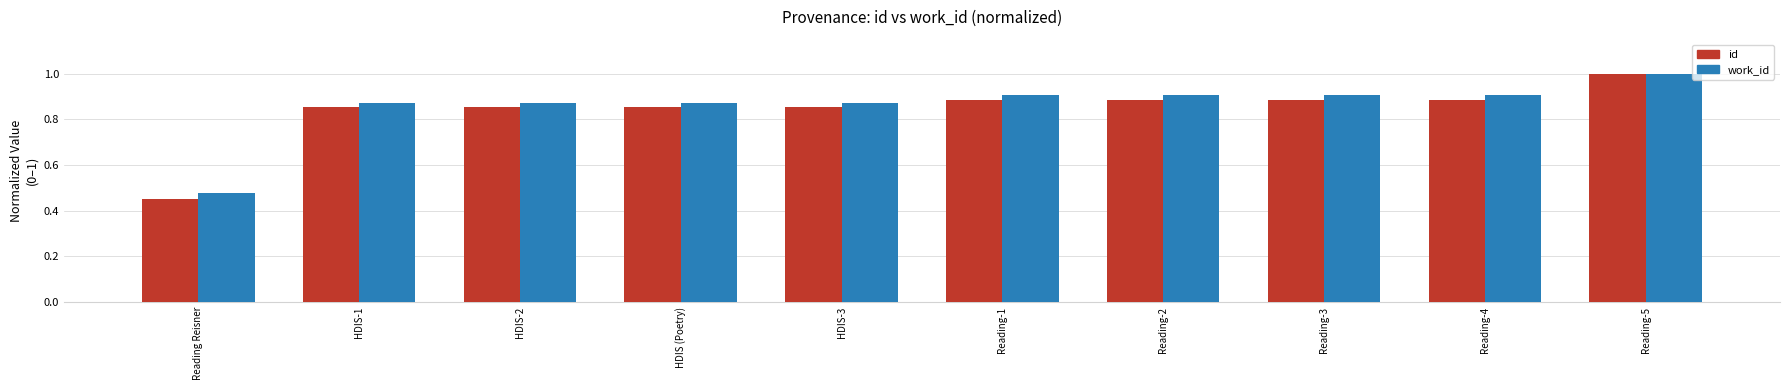

Is the value of work_id at Reading-5 greater than the value of id at Reading-2?

Yes